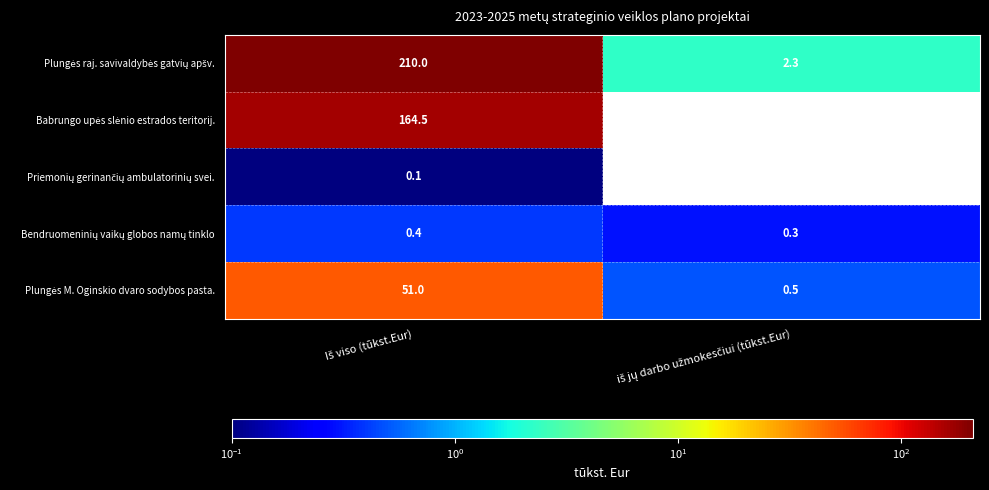

The Bendruomeninių vaikų globos namų tinklo series shows 0.2 at iš jų darbo užmokesčiui (tūkst.Eur). True or false?

False